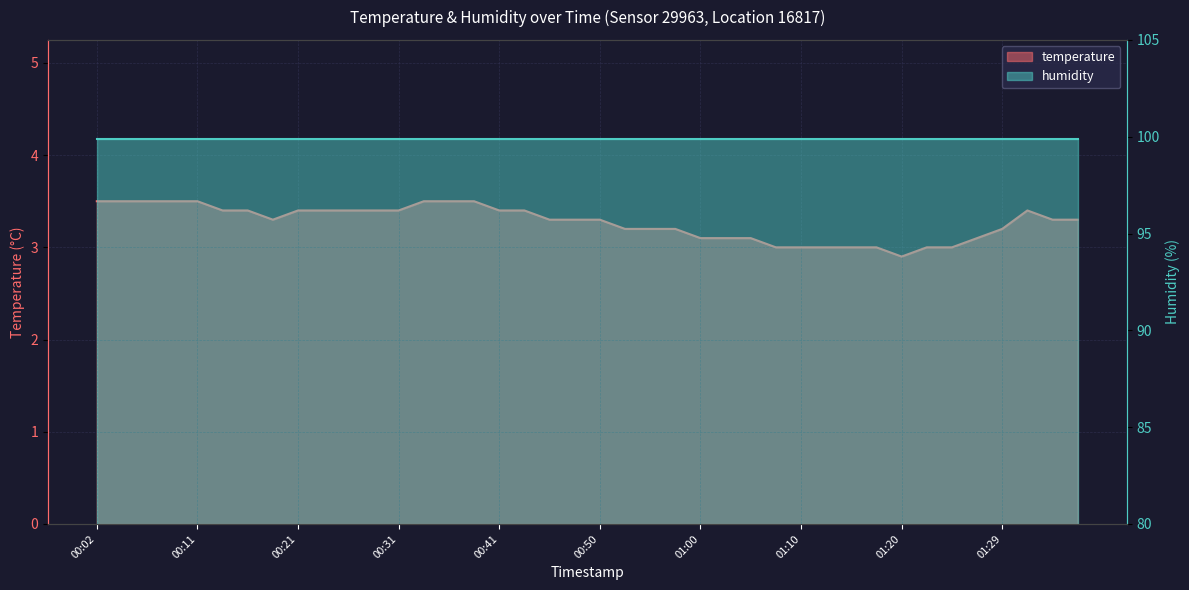

Where does the data first go above 3?

00:02